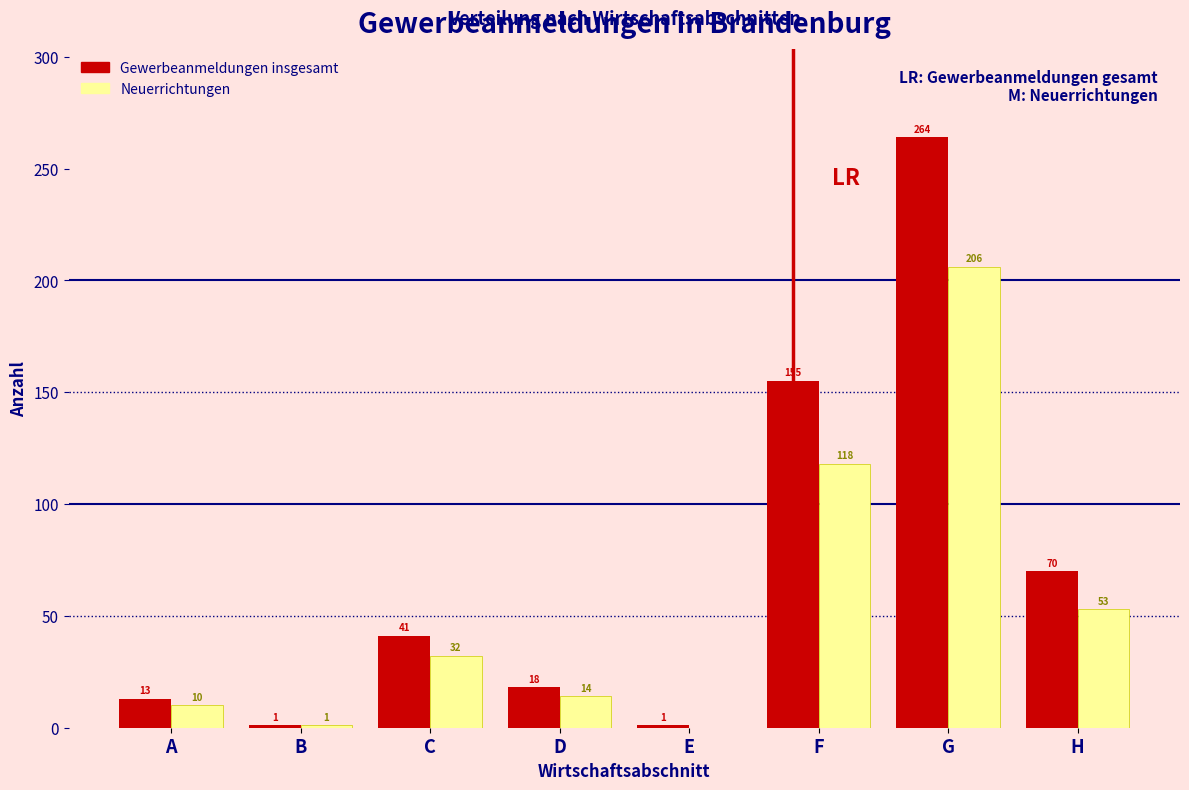

Reading left to right, transcribe all the data shown in this chart.

Gewerbeanmeldungen insgesamt: A=13	B=1	C=41	D=18	E=1	F=155	G=264	H=70
Neuerrichtungen: A=10	B=1	C=32	D=14	E=0	F=118	G=206	H=53